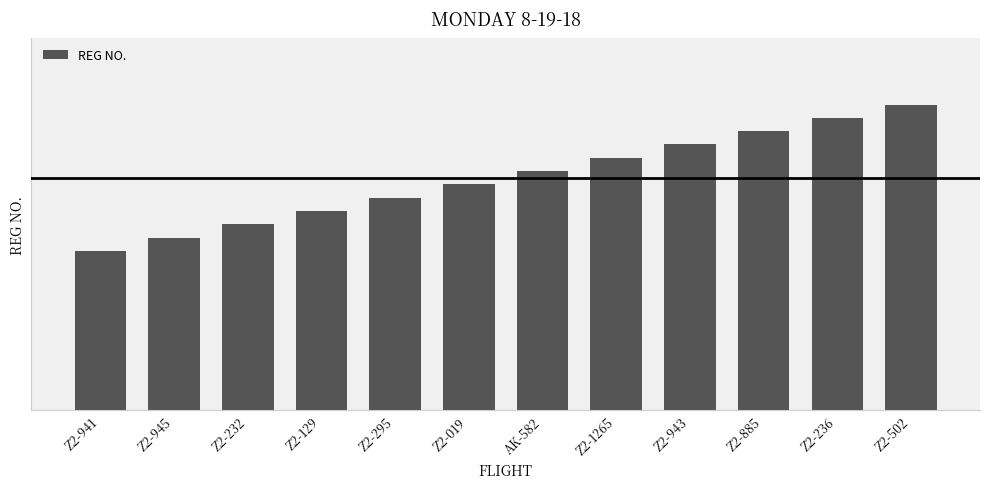

Does the chart contain any negative values?

No